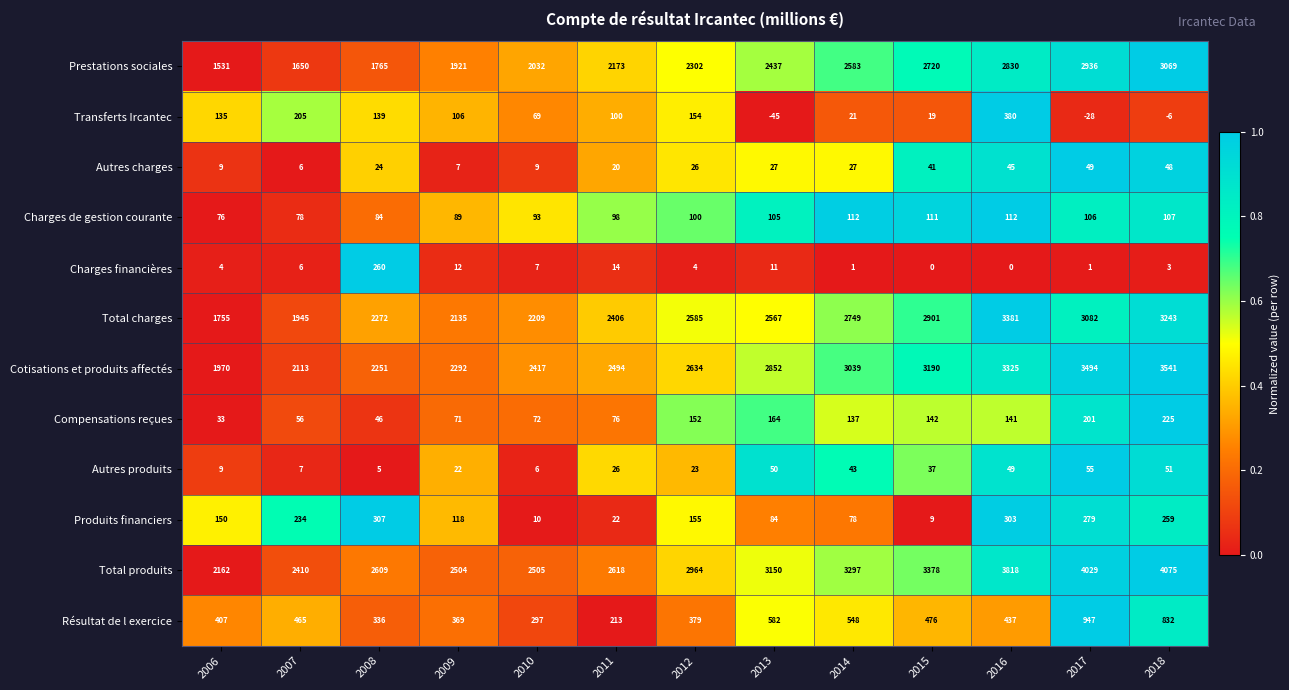

Is it true that Compensations reçues equals 76 at 2011?

True